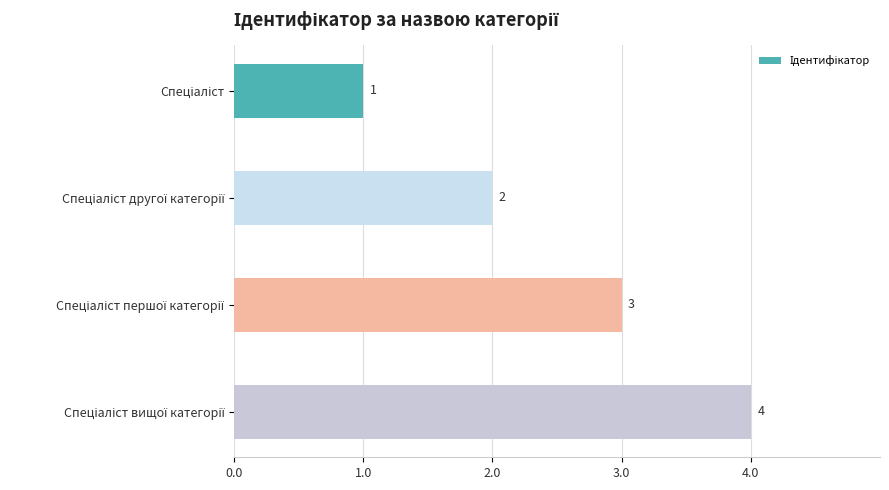

Does the chart contain stacked bars?

No